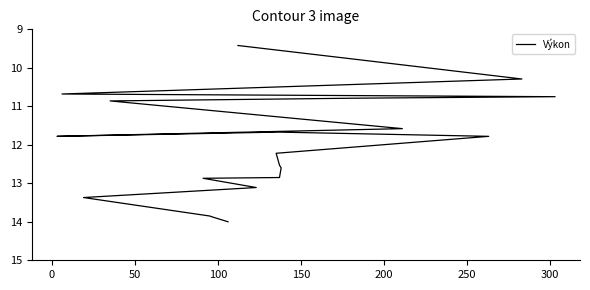

What is the maximum value shown in the chart?

14.0